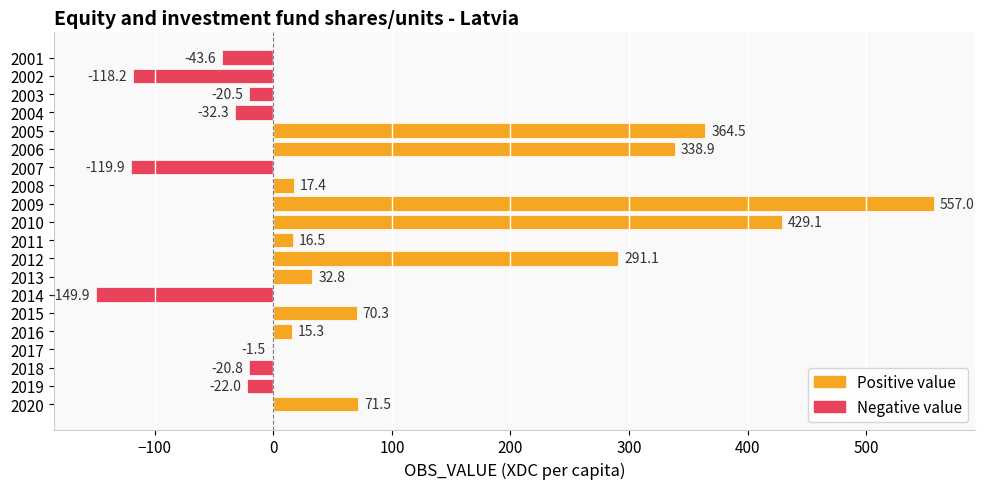

Does the chart contain stacked bars?

No